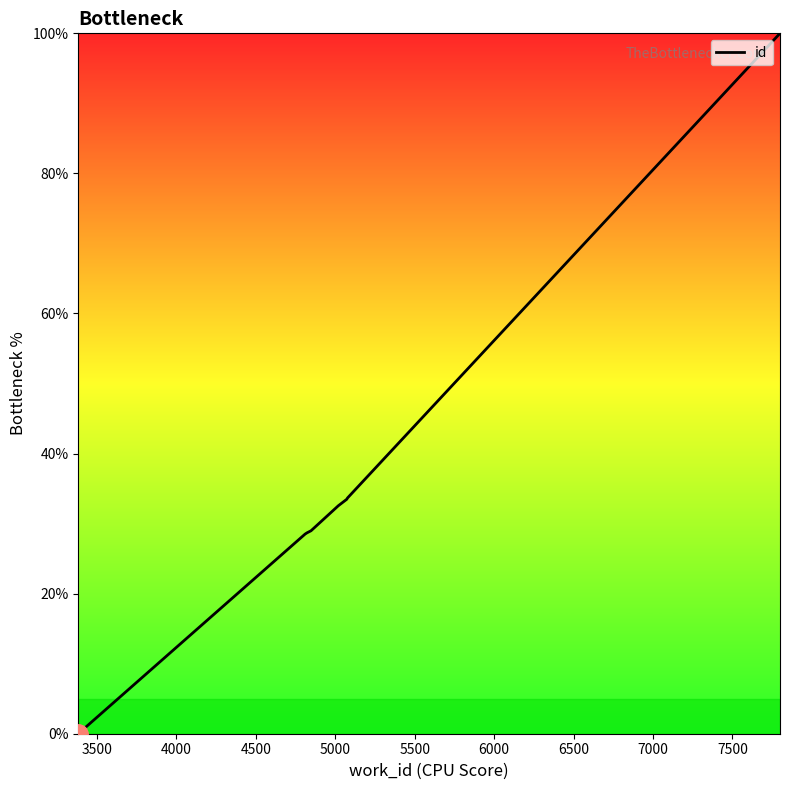

How many values are above zero?

9